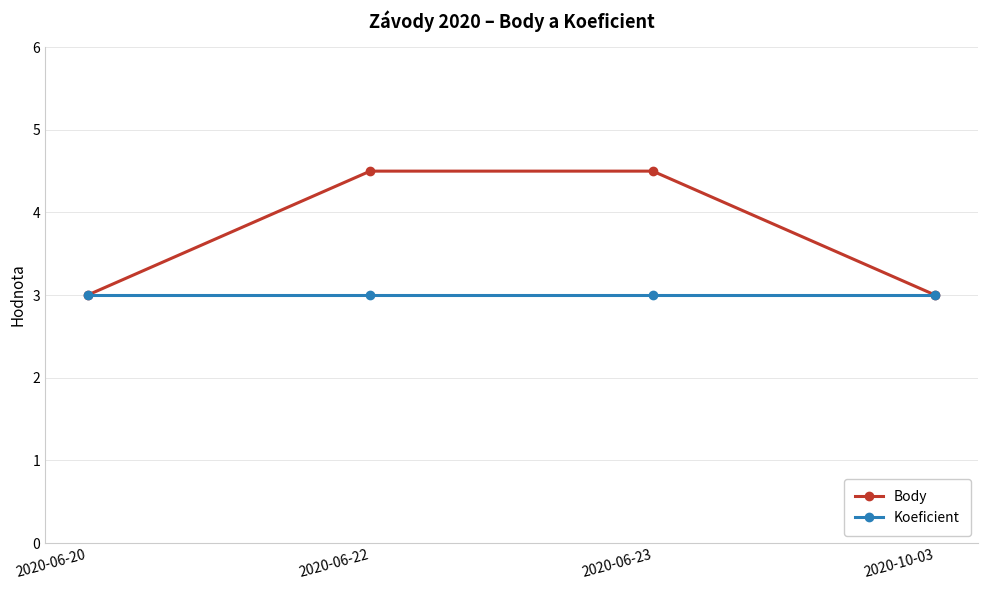

True or false: Koeficient has more than 1 points higher than both neighbors.

False